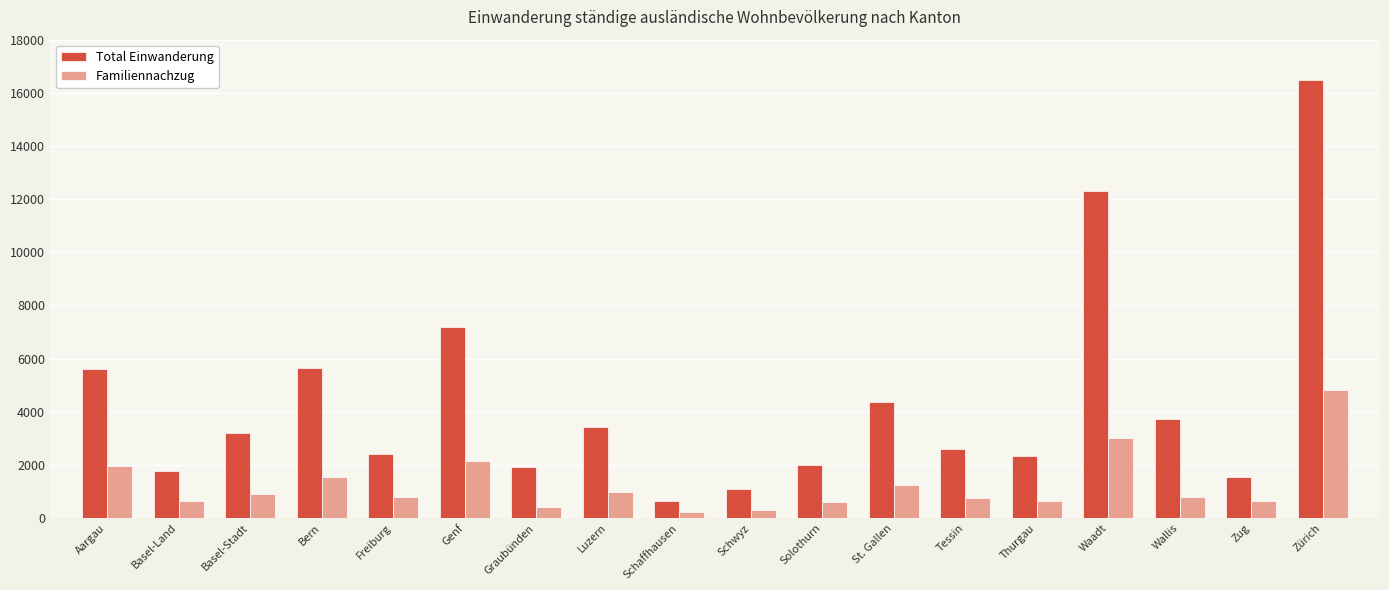

What is the value of the Familiennachzug bar at the 8th from the left?

970